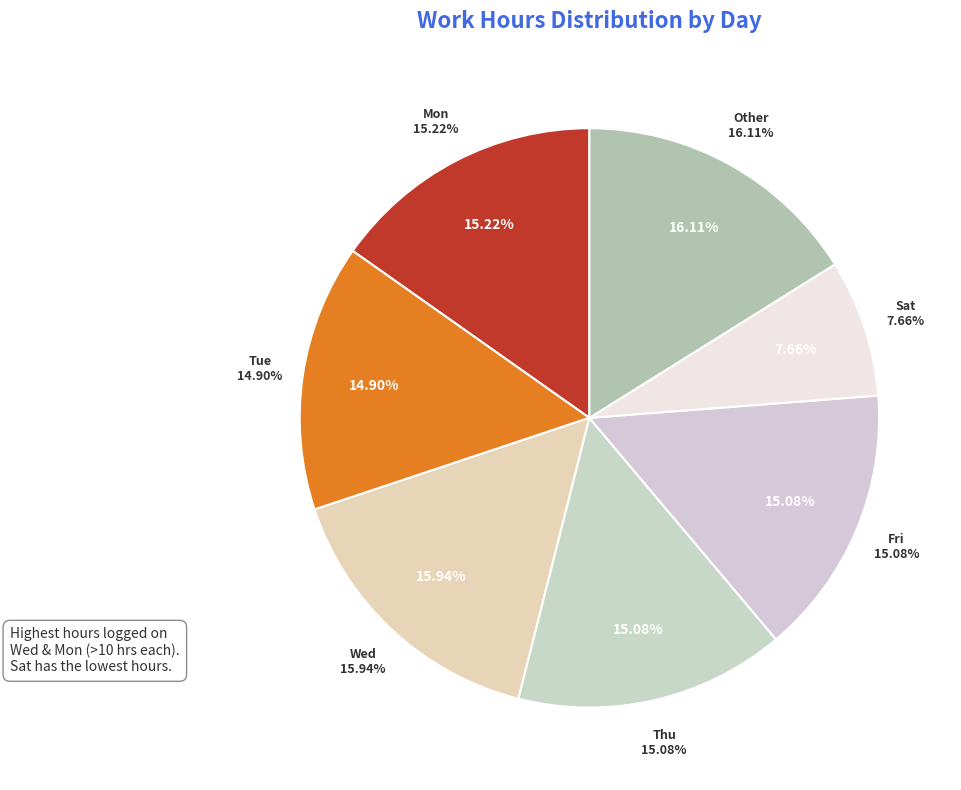

To the nearest percent, what is the combined percentage of Tue and Mon?

30%